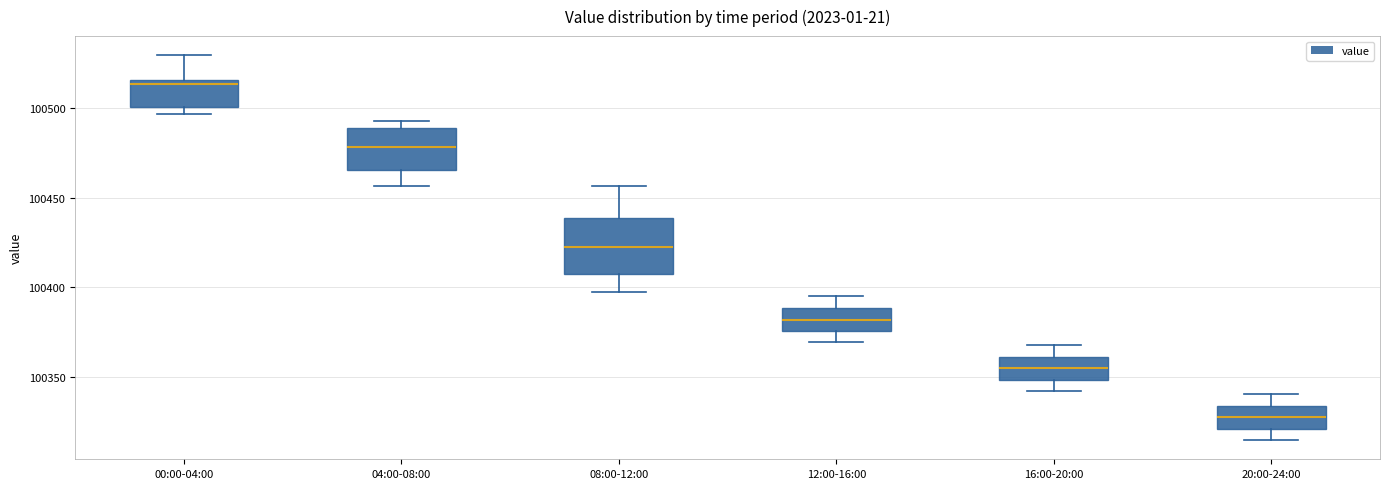

Which box's median line is the lowest?

20:00-24:00